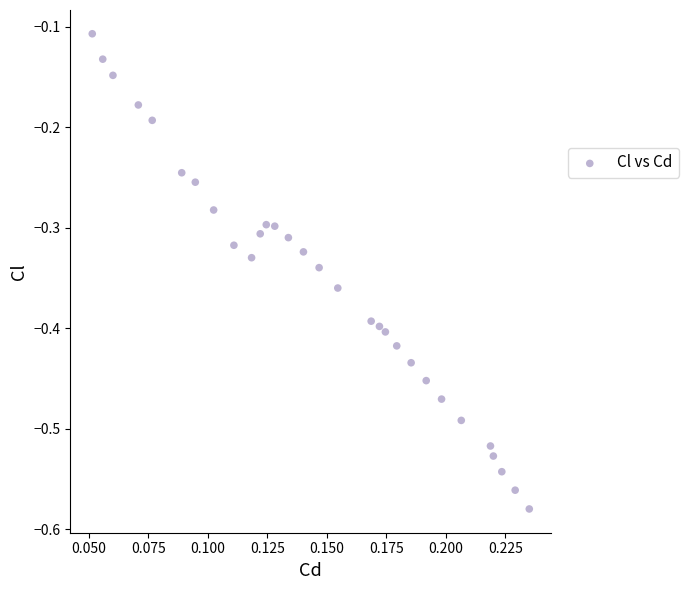

What is the range of Y values (max minus min)?

0.5